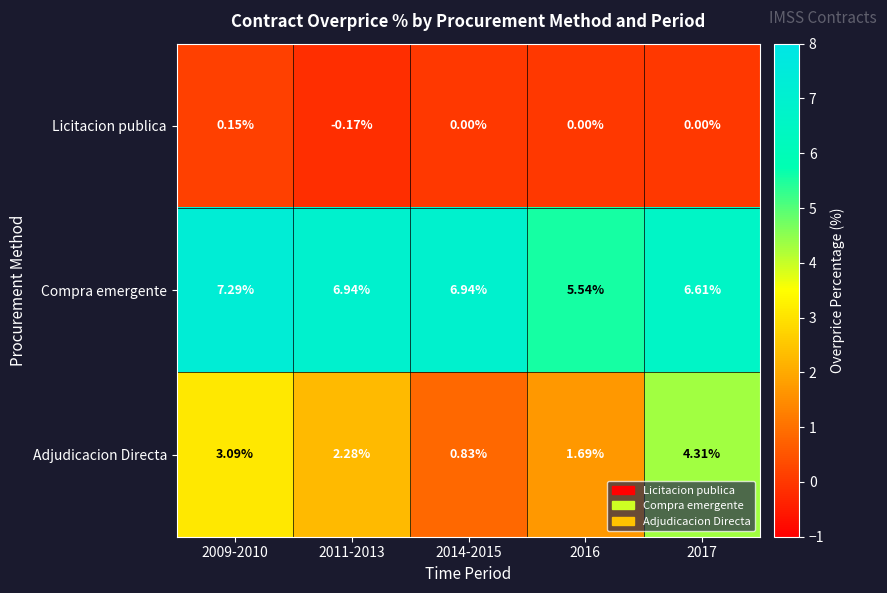

Rank the series by their maximum value, from lowest to highest.

Licitacion publica, Adjudicacion Directa, Compra emergente